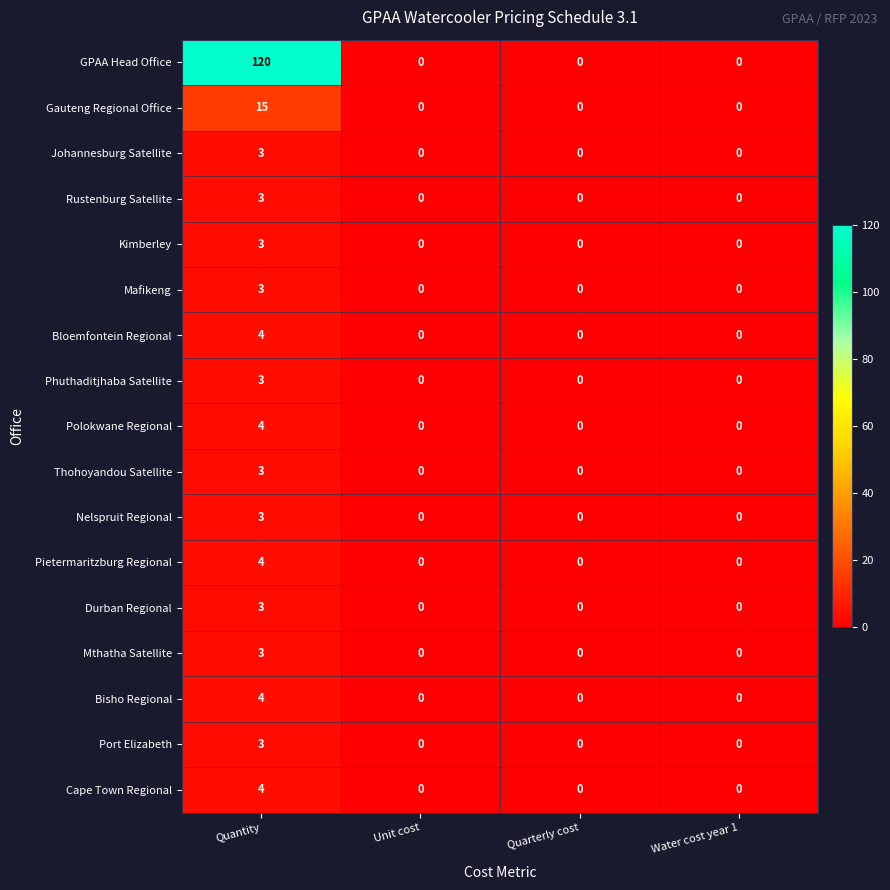

At which category does the chart reach its peak across all series?

Quantity